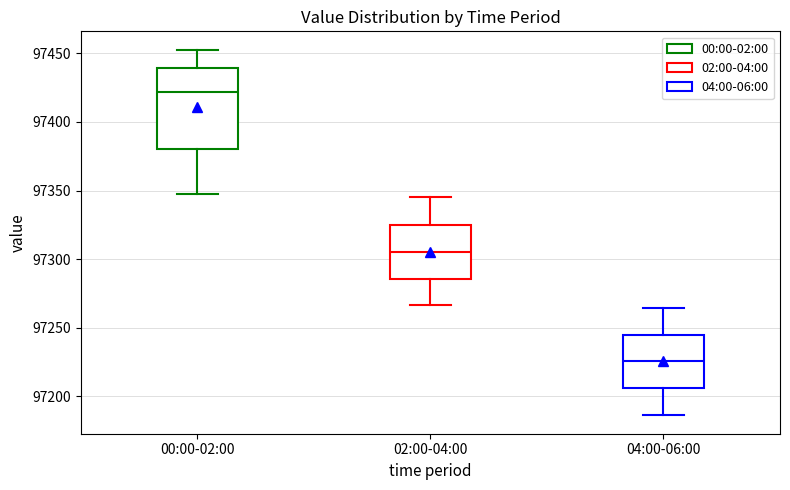

Which box's median line is the lowest?

04:00-06:00